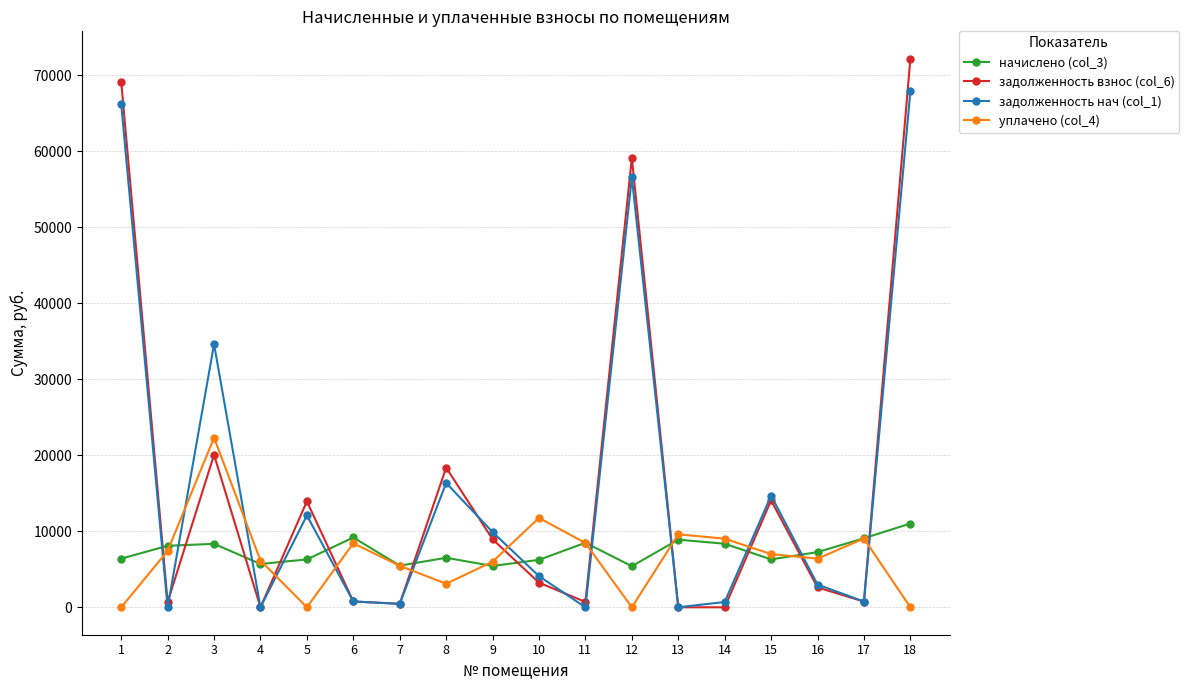

What is the maximum value for уплачено (col_4)?

22317.6